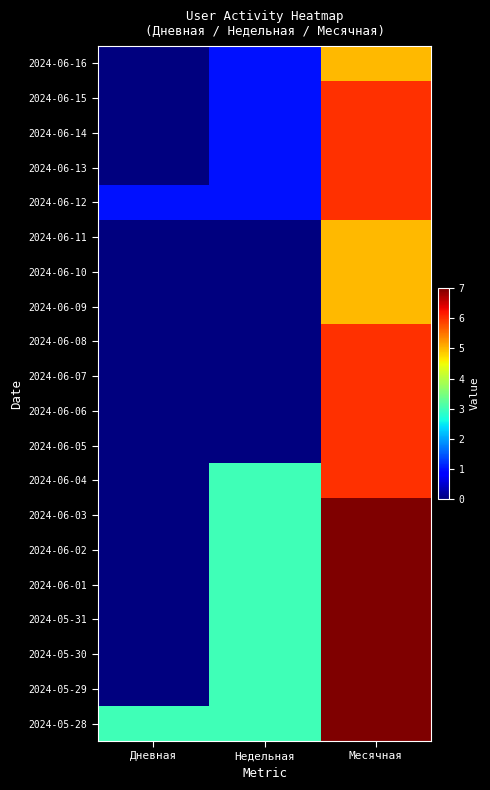

At which category is the sum across all series the highest?

Месячная